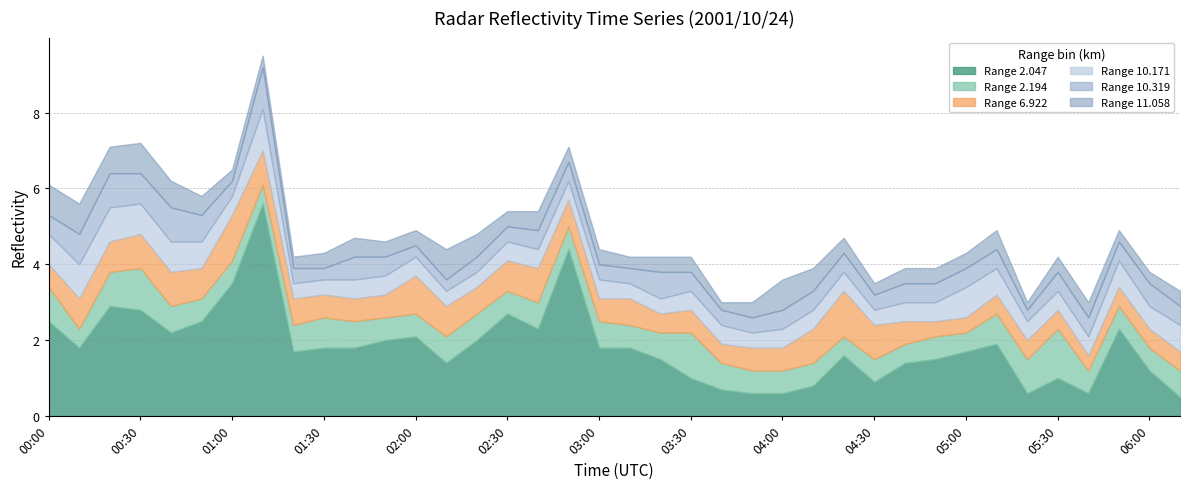

Which series ends up on top after the final intersection of 6.922 and 10.171?

10.171